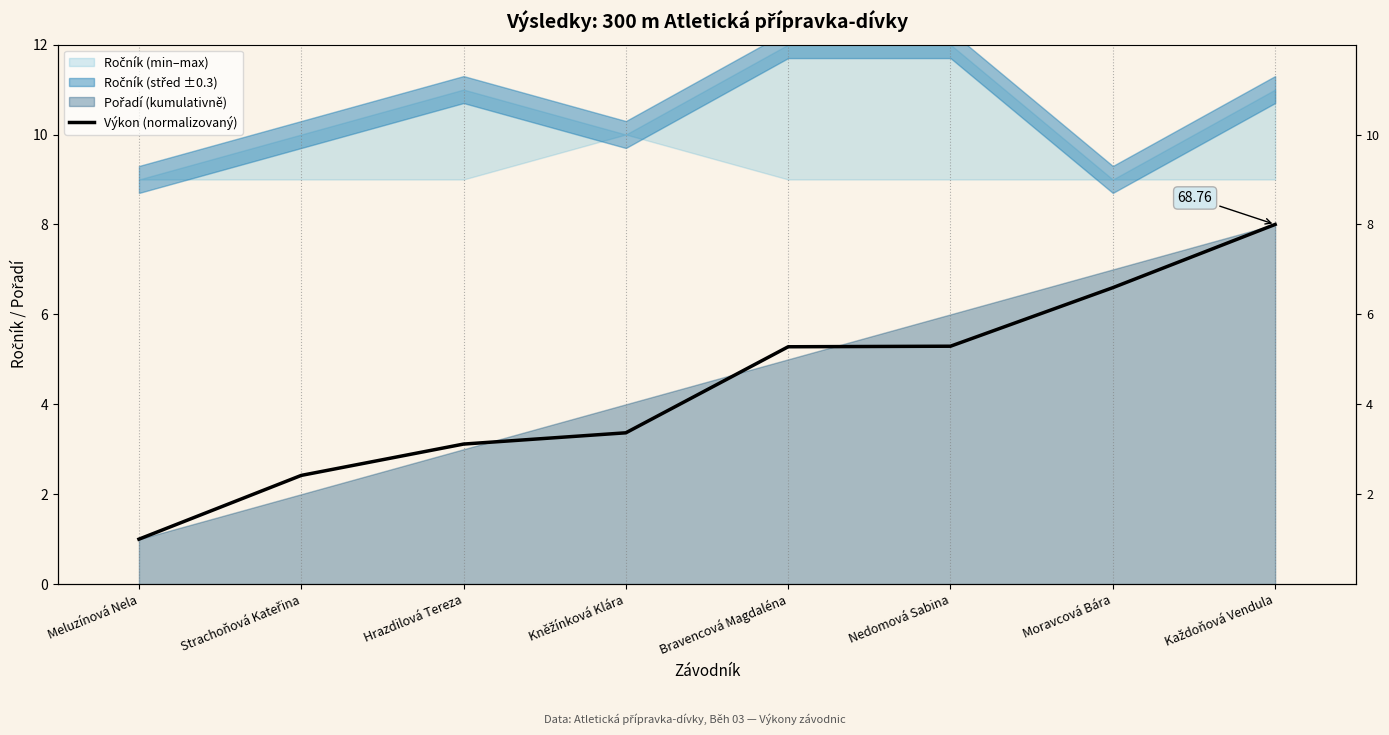

Which has a higher value, Každoňová Vendula or Strachoňová Kateřina?

Každoňová Vendula